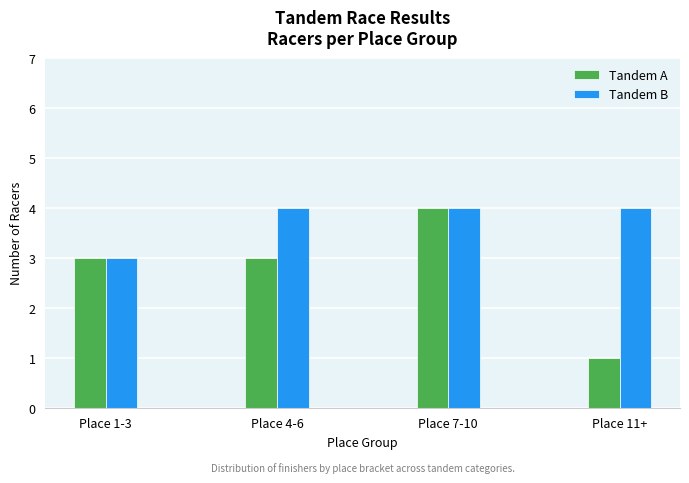

Reading left to right, transcribe all the data shown in this chart.

Tandem A: 3	3	4	1
Tandem B: 3	4	4	4